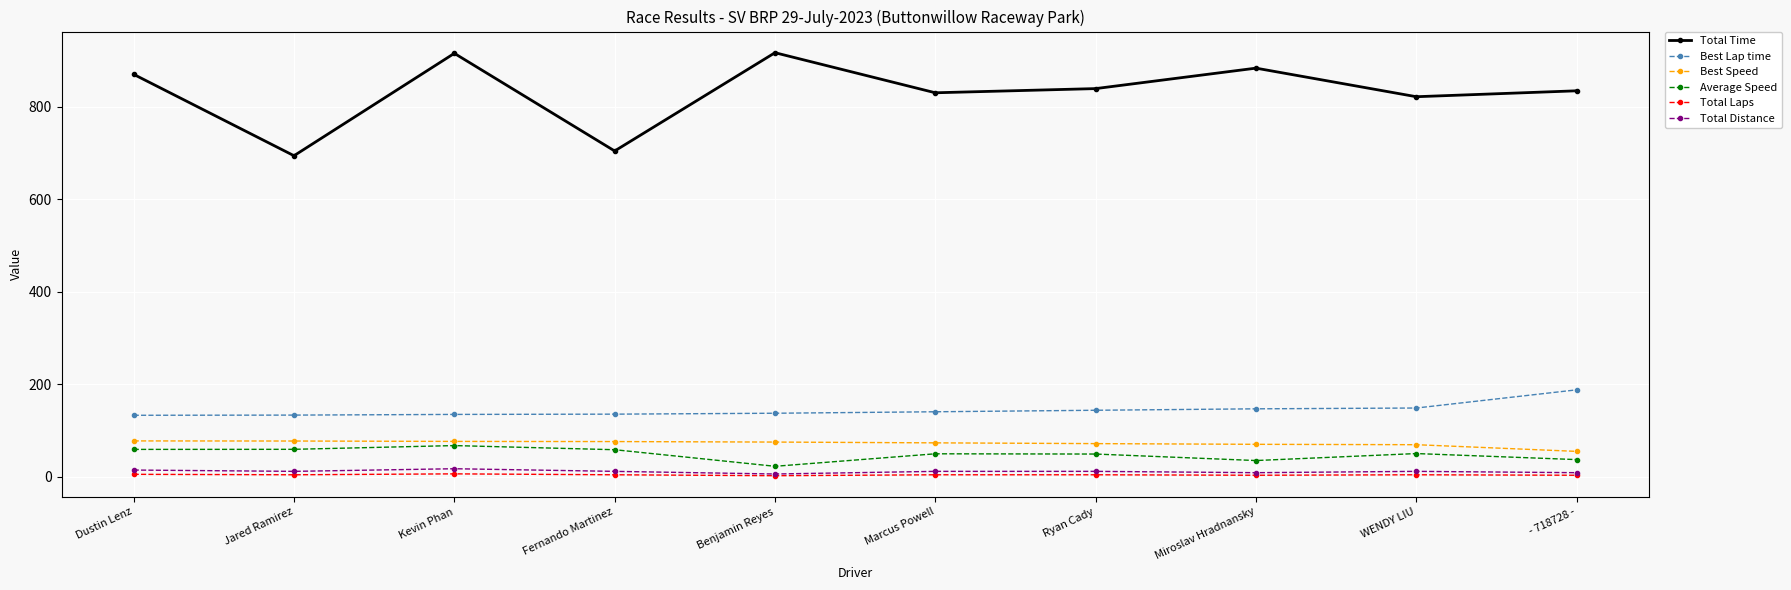

What is the sum of the Total Time values at - 718728 - and Jared Ramirez?

1529.3